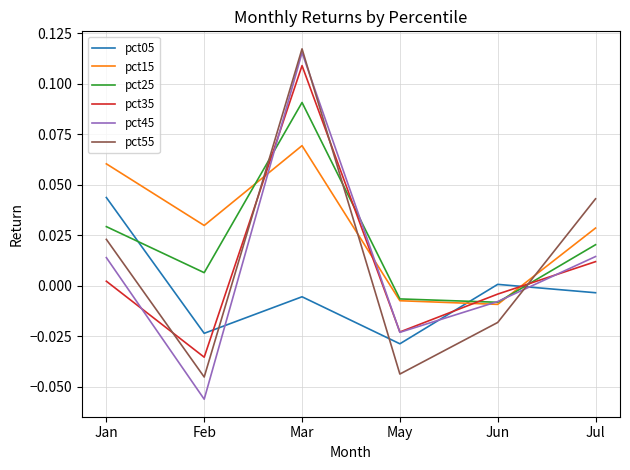

Which series changed the most between Feb and Mar?

pct45